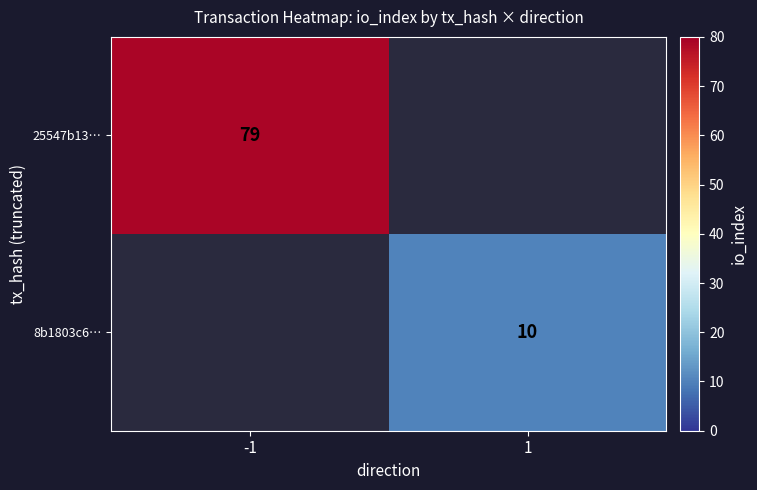

True or false: 25547b13… has a value of 50 at -1.

False